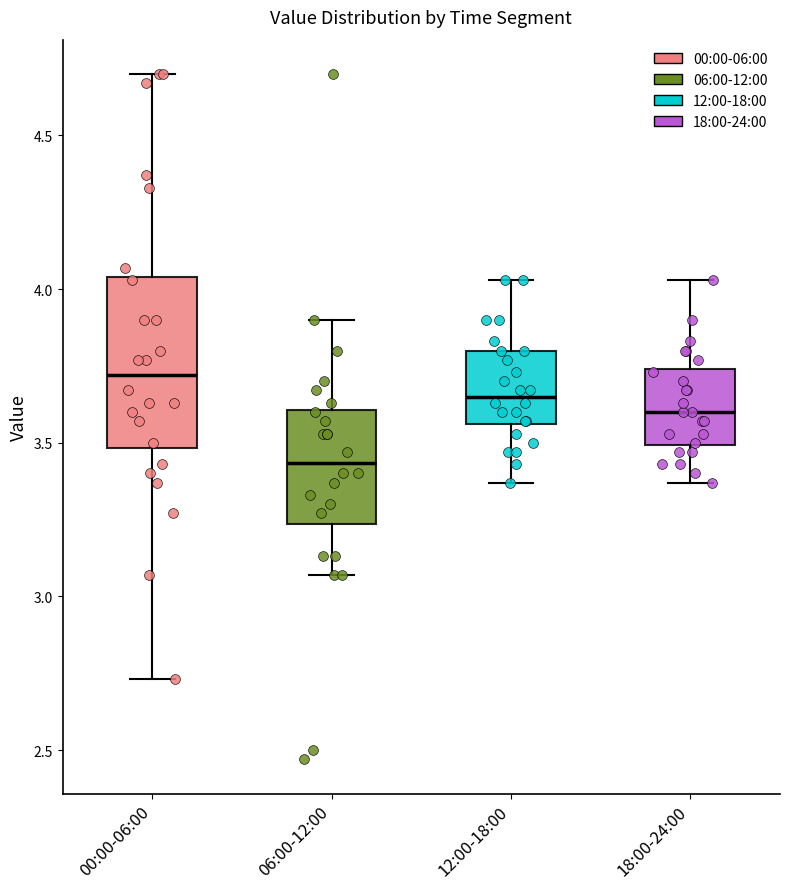

Where is the upper edge of the box for 18:00-24:00 on the y-axis? The values are not printed on the chart, so give them approximately, as read against the axis.

3.75